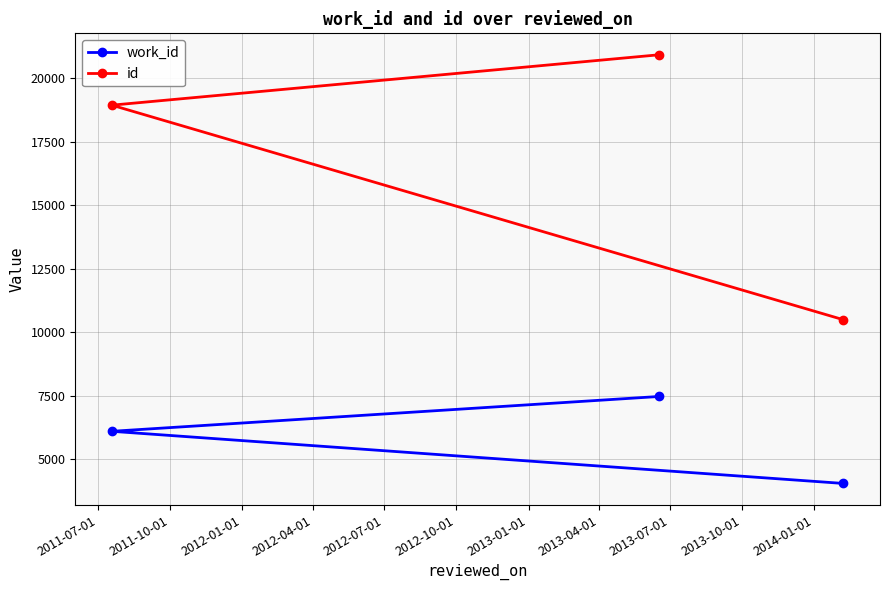

List the series in order of their peak value, lowest first.

work_id, id